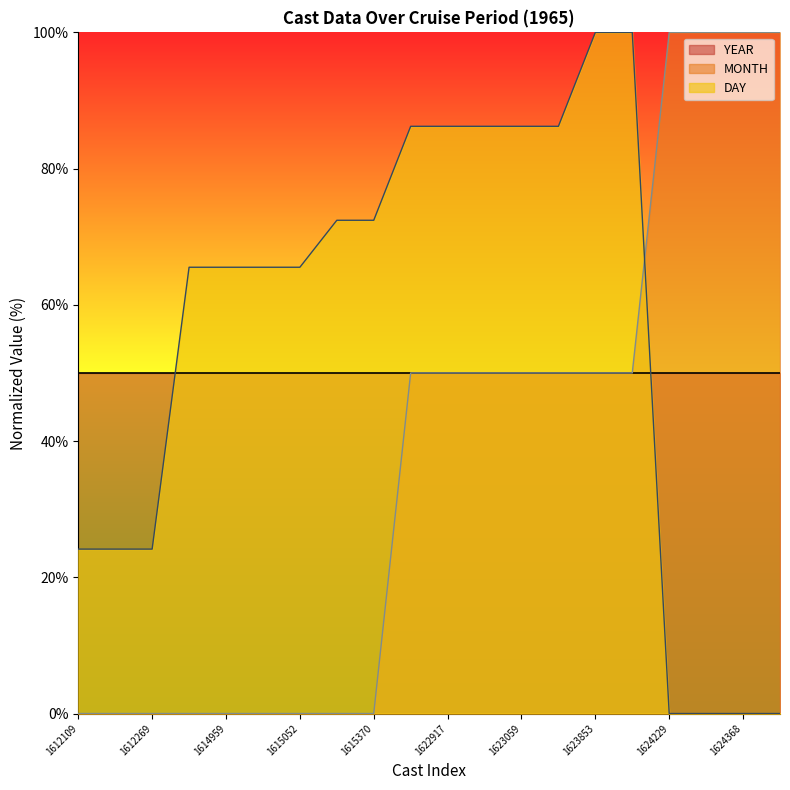

What is the difference between the MONTH values at 1622988 and 1614911?

50.0